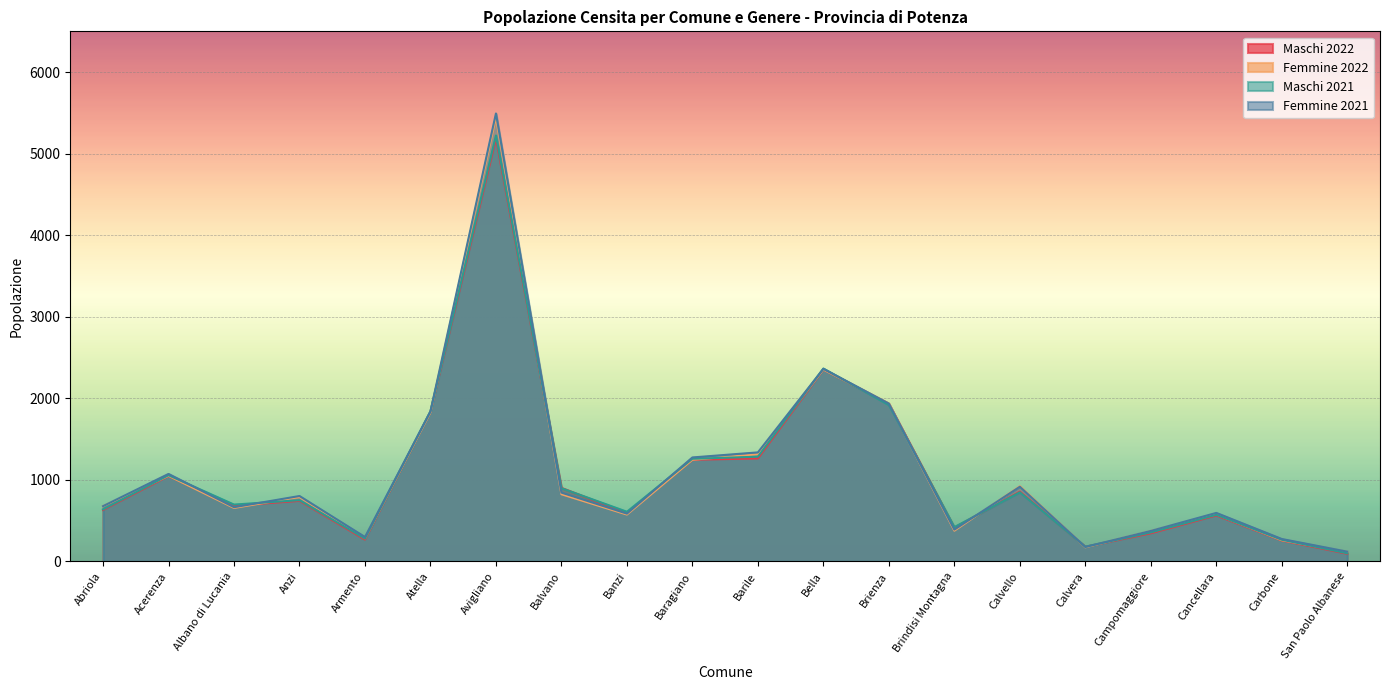

List the series in order of their peak value, highest first.

Femmine 2021, Femmine 2022, Maschi 2021, Maschi 2022